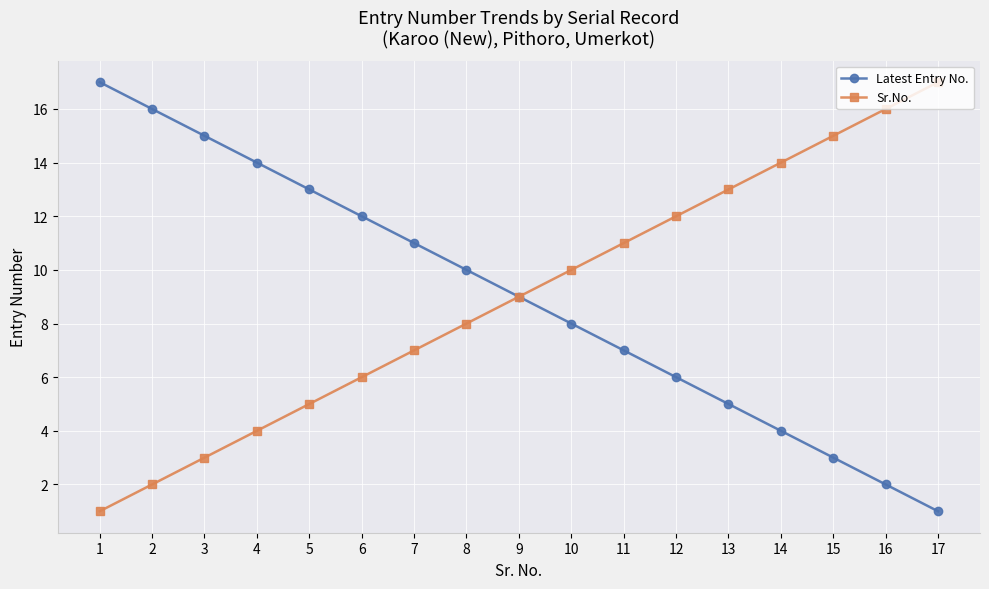

What is the value of the Sr.No. point at the 3rd from the left?

3